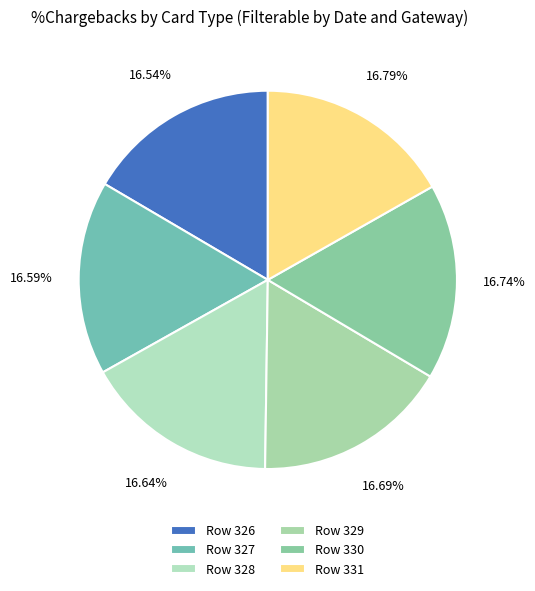

To the nearest percent, what is the average slice percentage?

17%